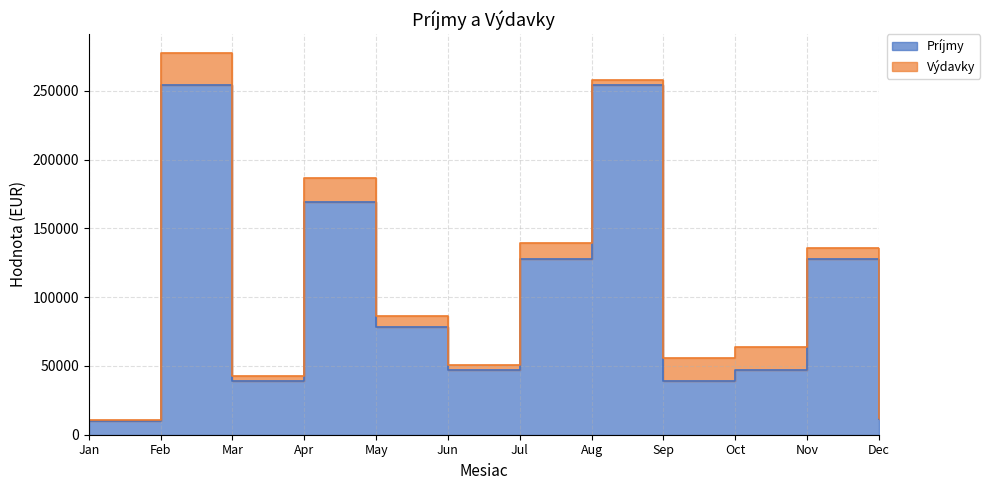

Is it true that the value at May is 138586?

False